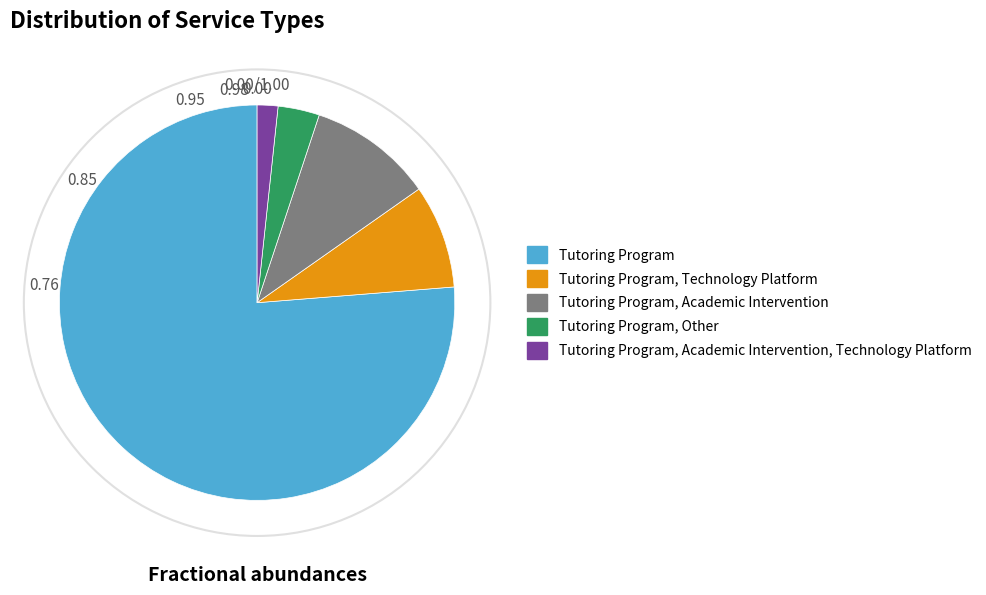

Is the sum of Tutoring Program and Tutoring Program, Other greater than half?

Yes